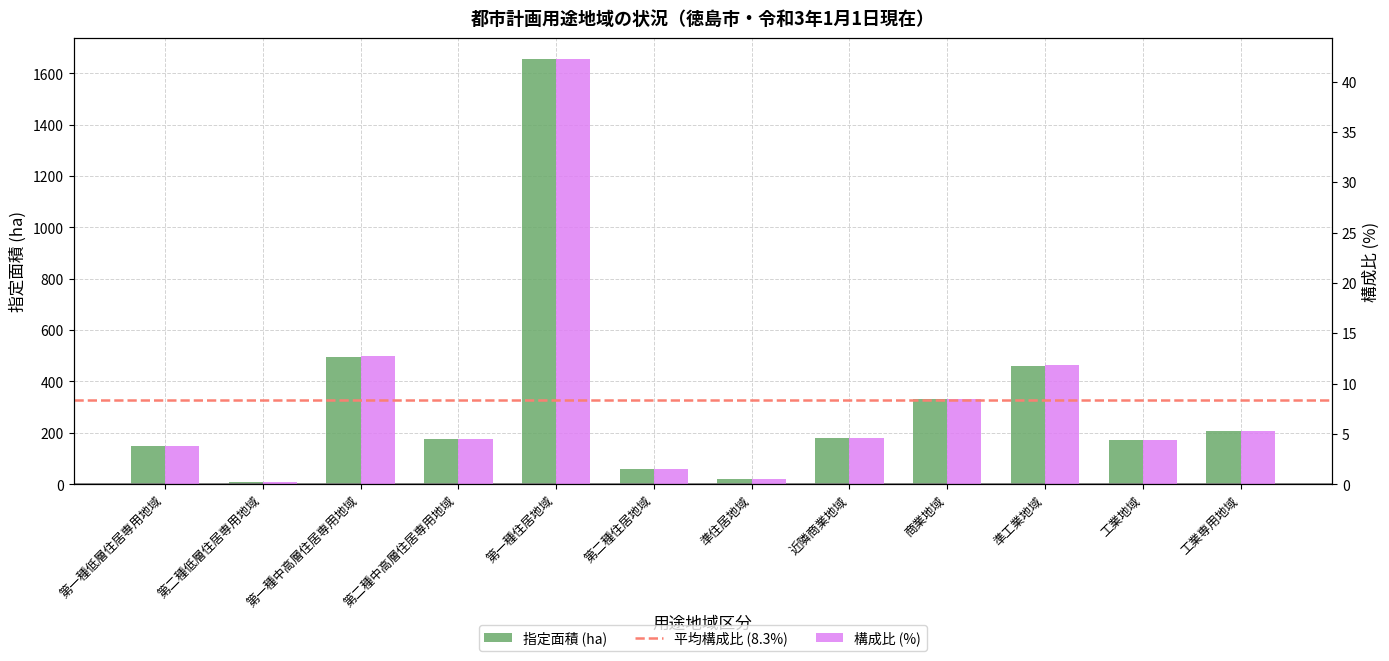

Which series has the widest spread of values?

指定面積